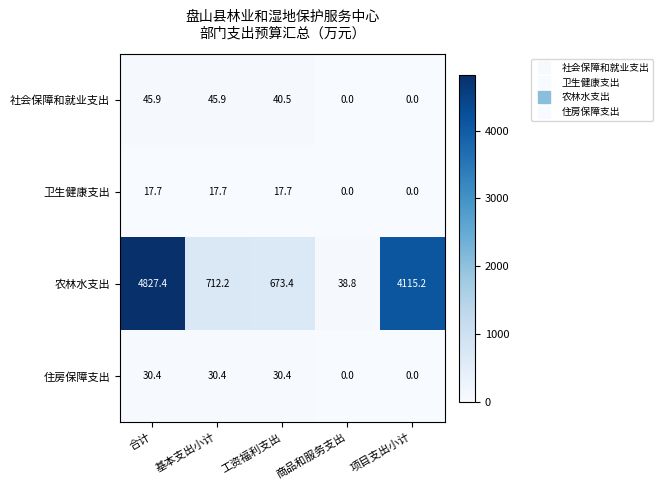

What is the greatest value displayed?

4827.4